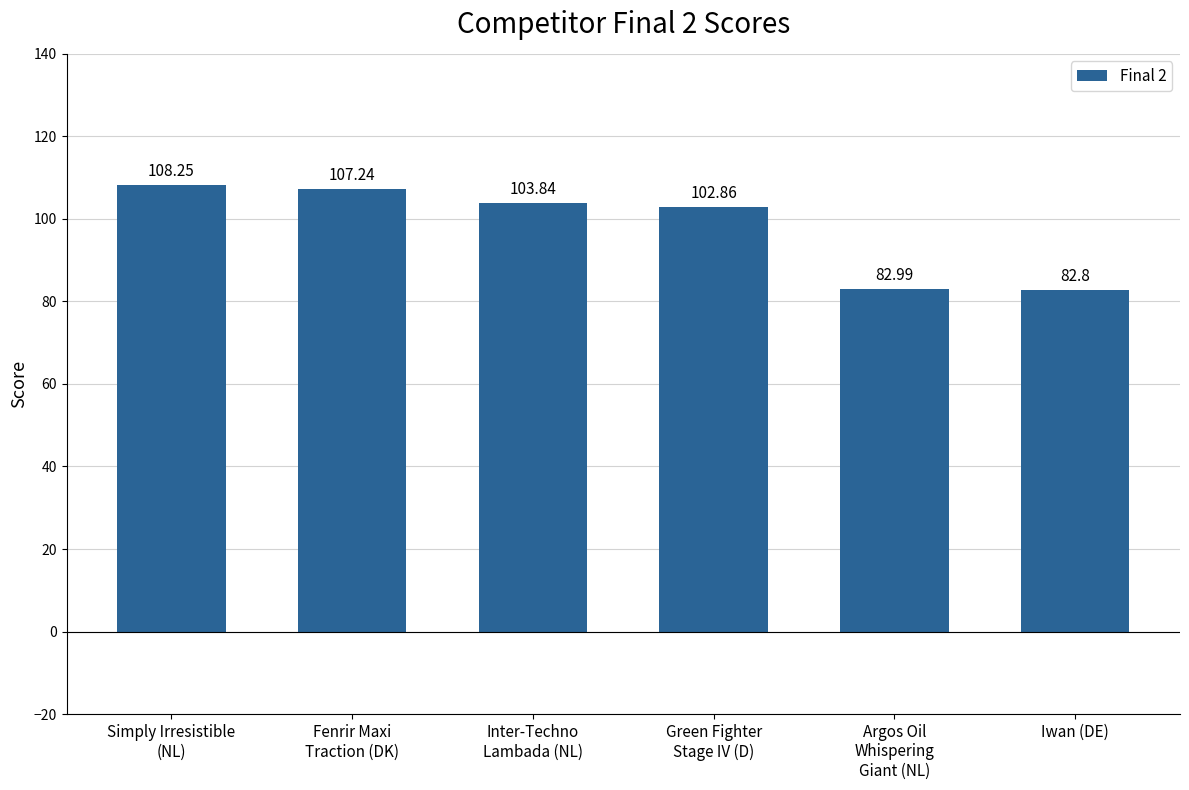

Rank the categories by value from highest to lowest.

Simply Irresistible
(NL), Fenrir Maxi
Traction (DK), Inter-Techno
Lambada (NL), Green Fighter
Stage IV (D), Argos Oil
Whispering
Giant (NL), Iwan (DE)